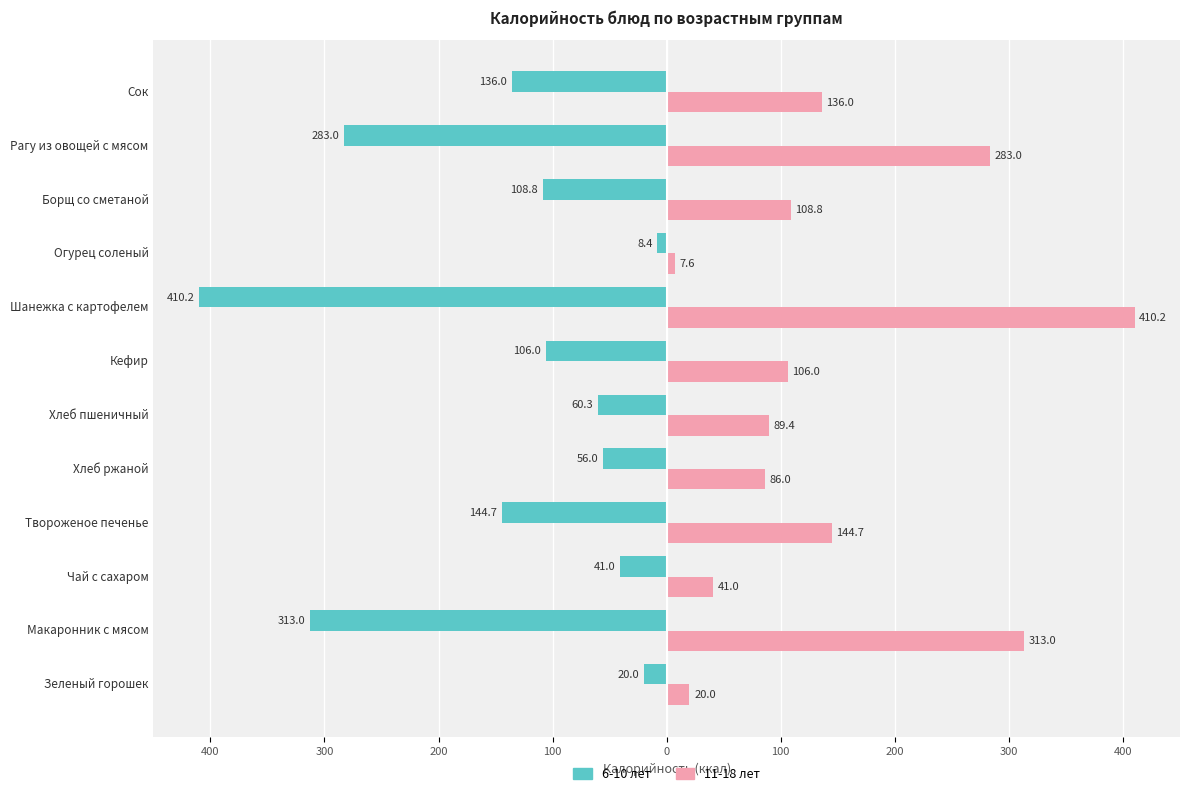

What are all the series names shown in the legend?

6-10 лет, 11-18 лет